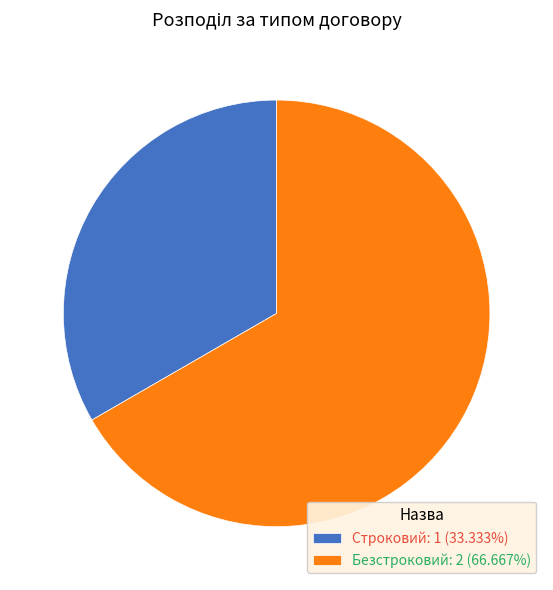

Which has a higher value, Строковий or Безстроковий?

Безстроковий